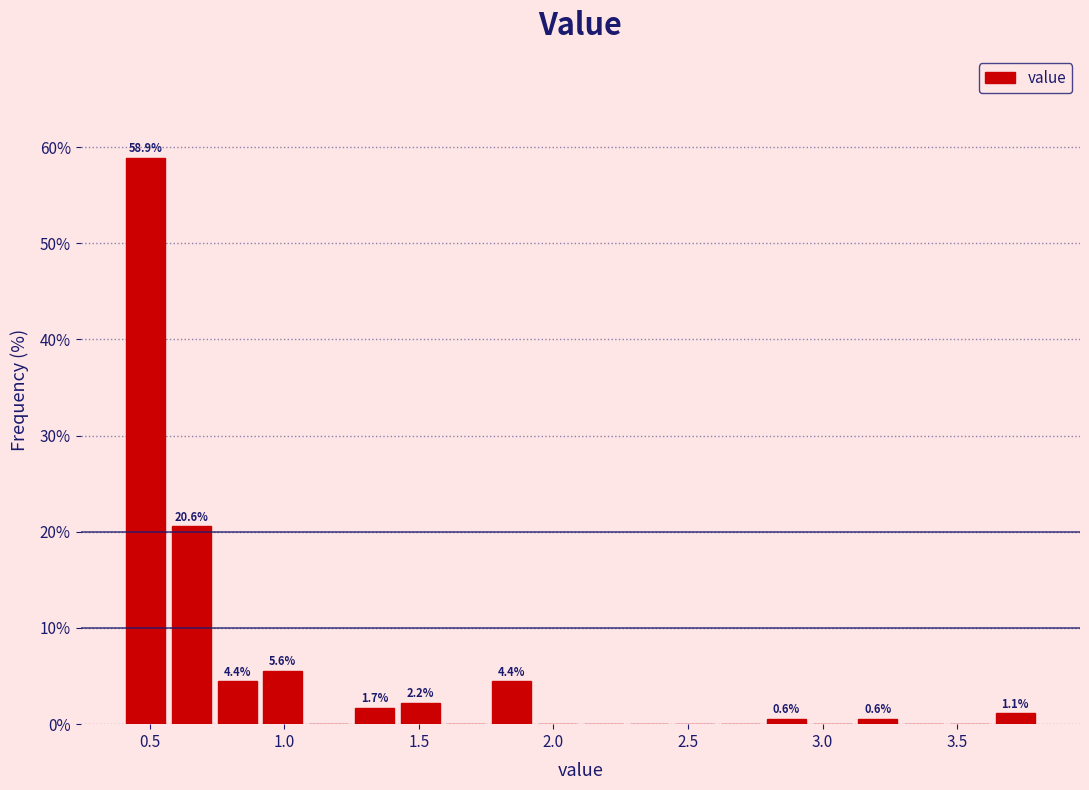

Around what value on the x-axis is the tallest bar? Give the approximate position of its centre, as read against the axis.

0.50